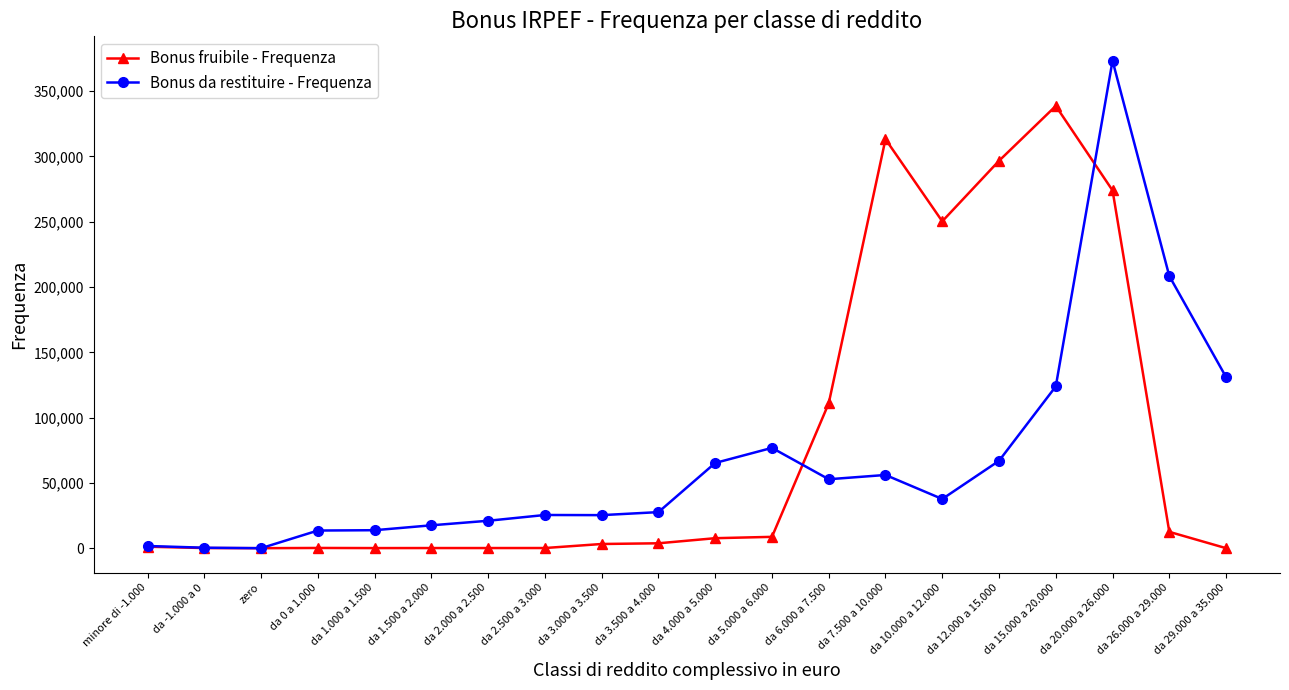

True or false: Bonus da restituire - Frequenza has a value of 373306 at da 20.000 a 26.000.

True